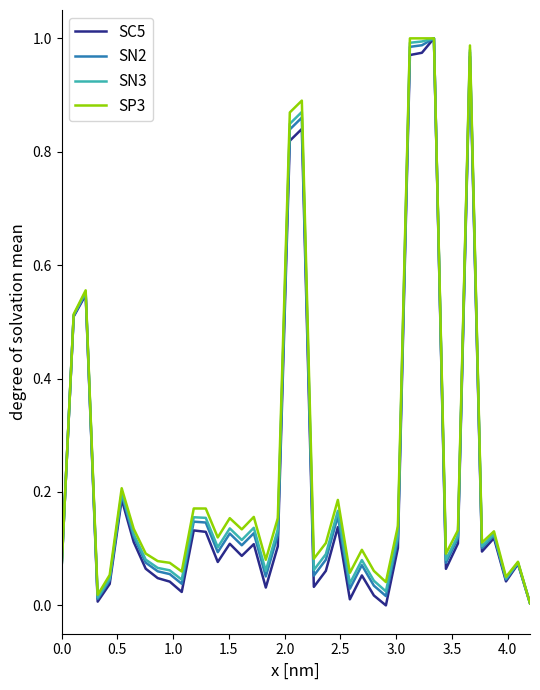

True or false: SN3 and SP3 intersect in this chart.

False